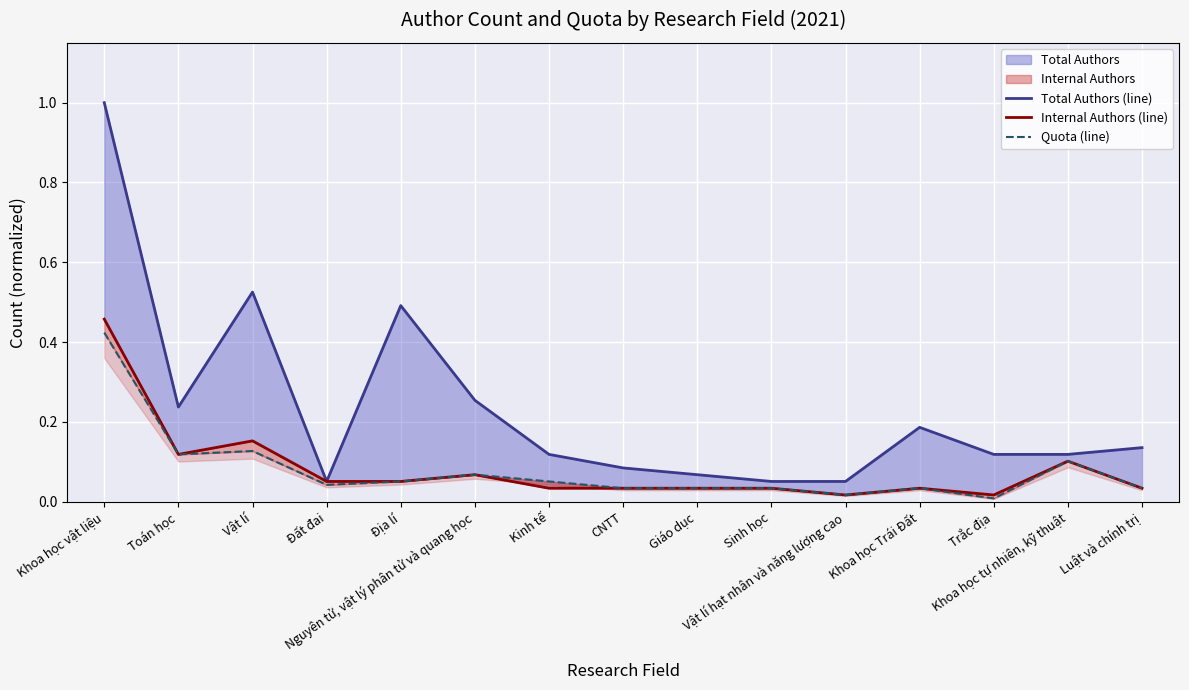

The value of Quota (line) at Địa lí is 0.1. True or false?

True